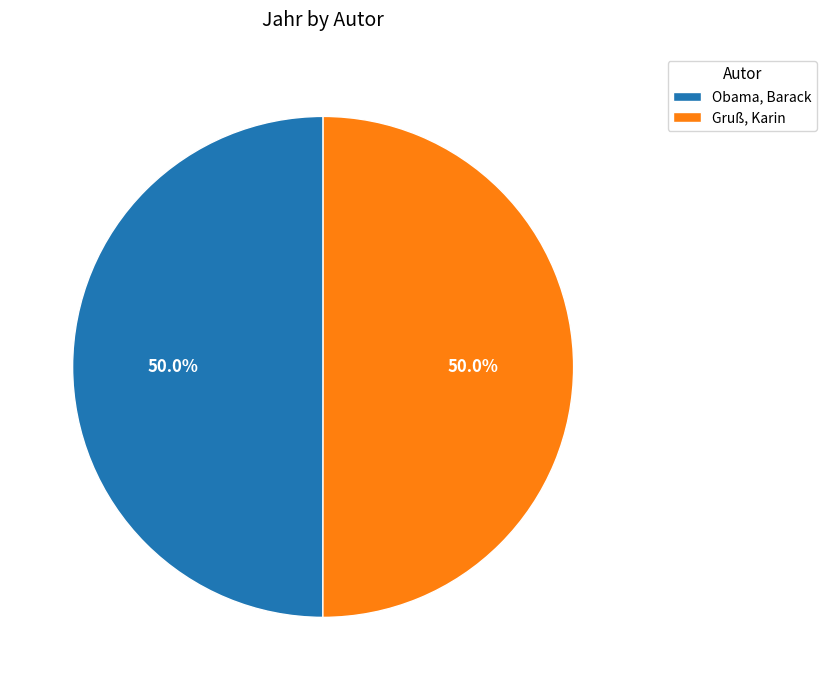

How many segments does this pie chart have?

2